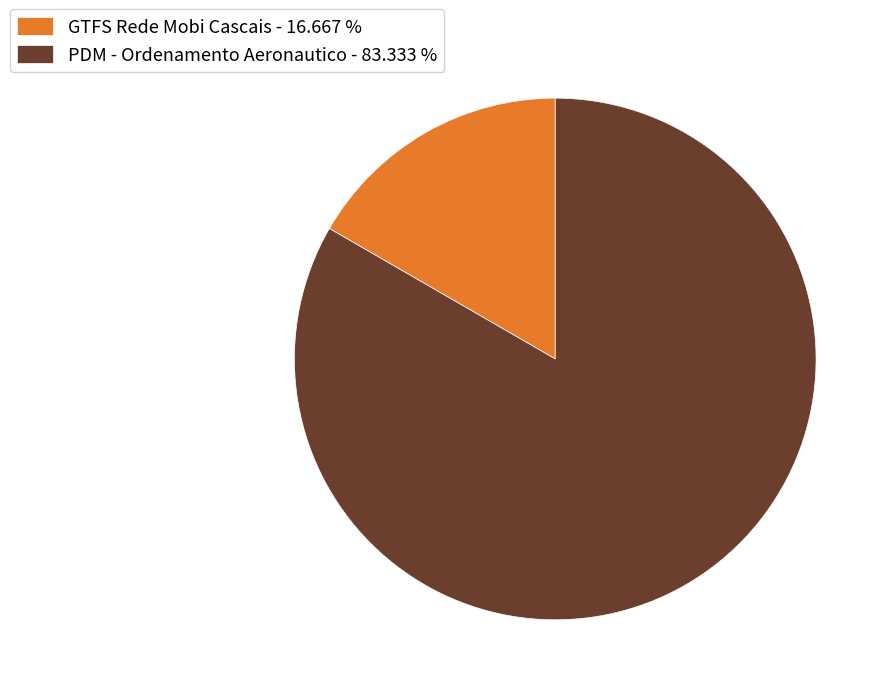

Count the number of slices in the pie.

2